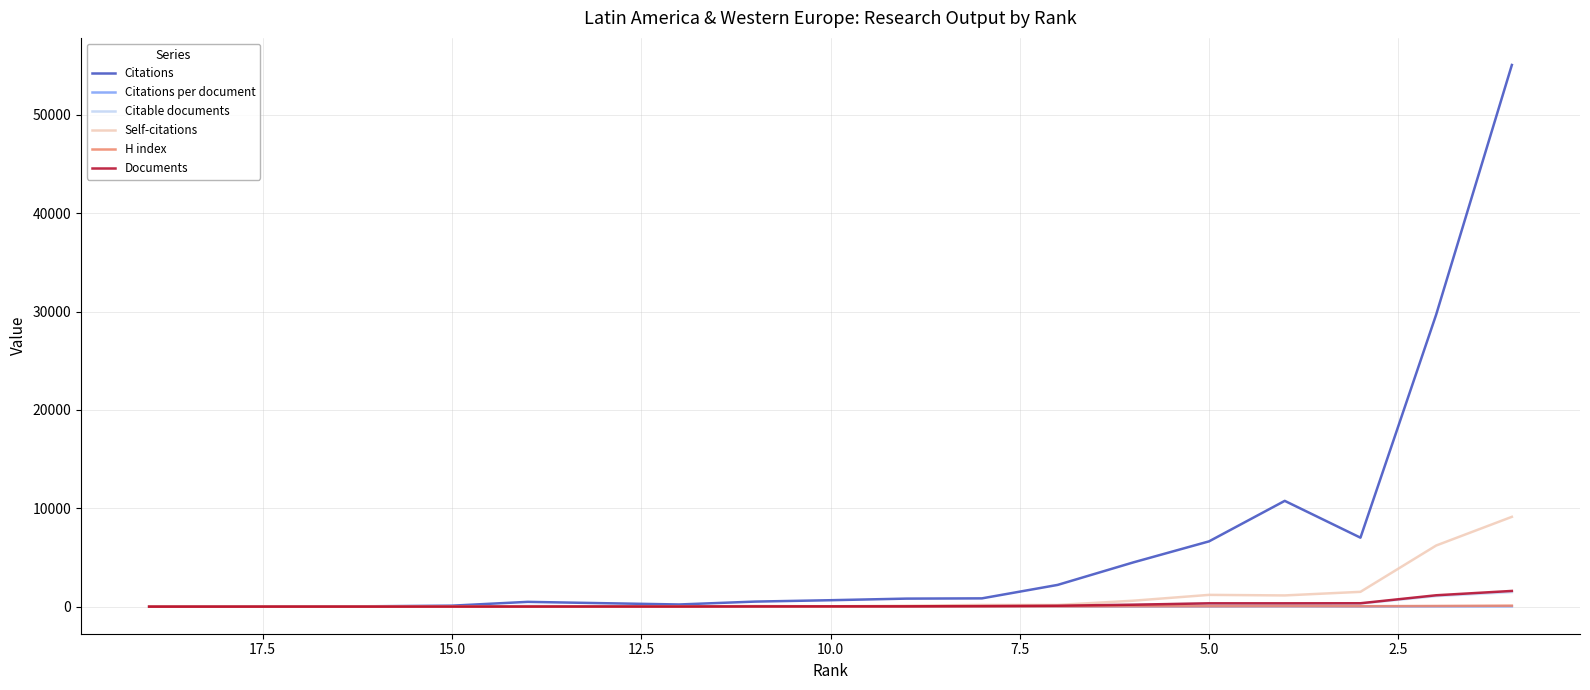

How many distinct data groups are displayed?

6